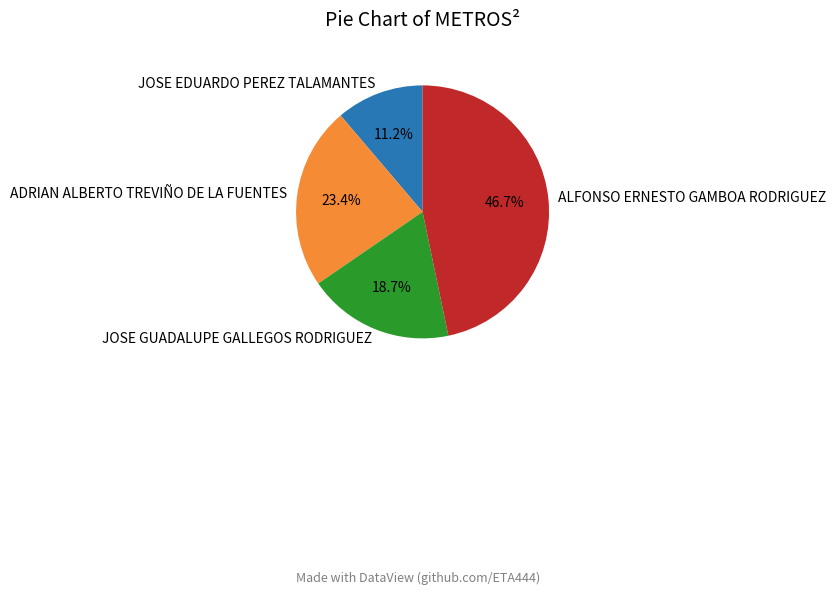

Which slice is the largest?

ALFONSO ERNESTO GAMBOA RODRIGUEZ